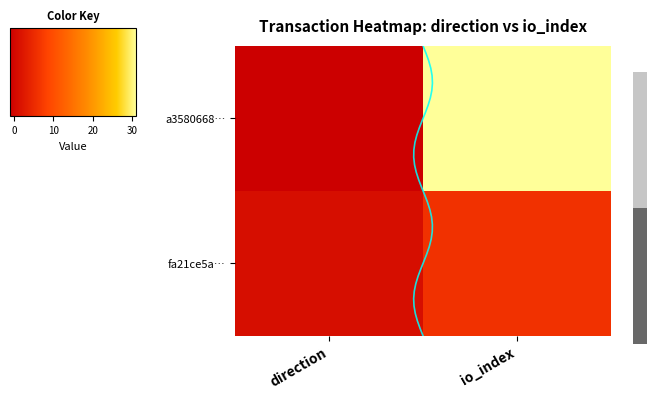

What is the minimum value shown in the chart?

-1